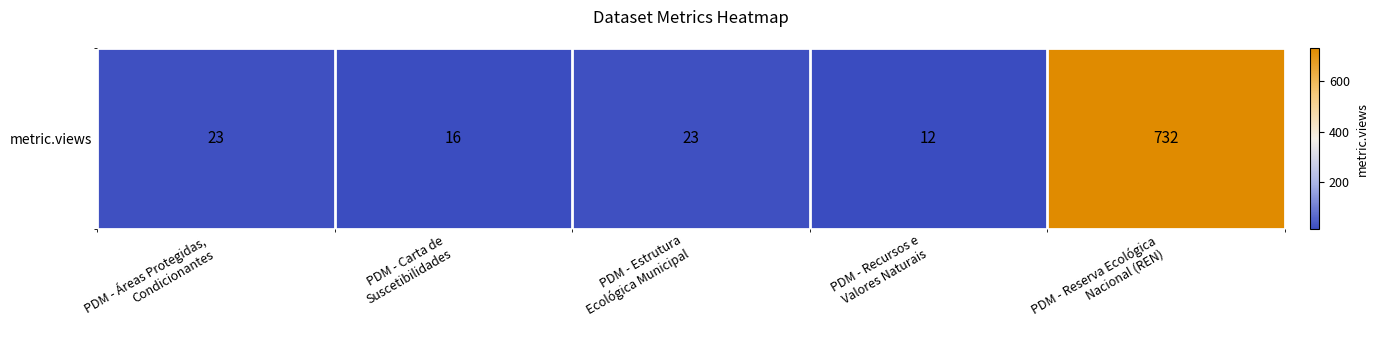

What is the smallest value displayed?

12